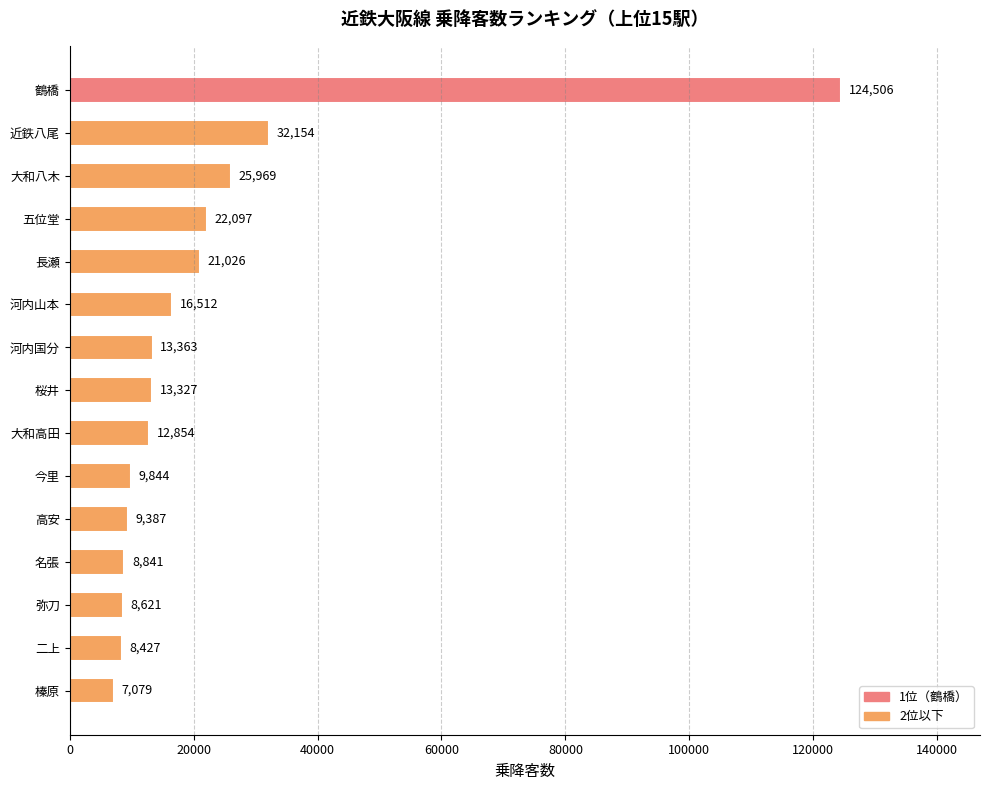

Count the number of data series in this chart.

1